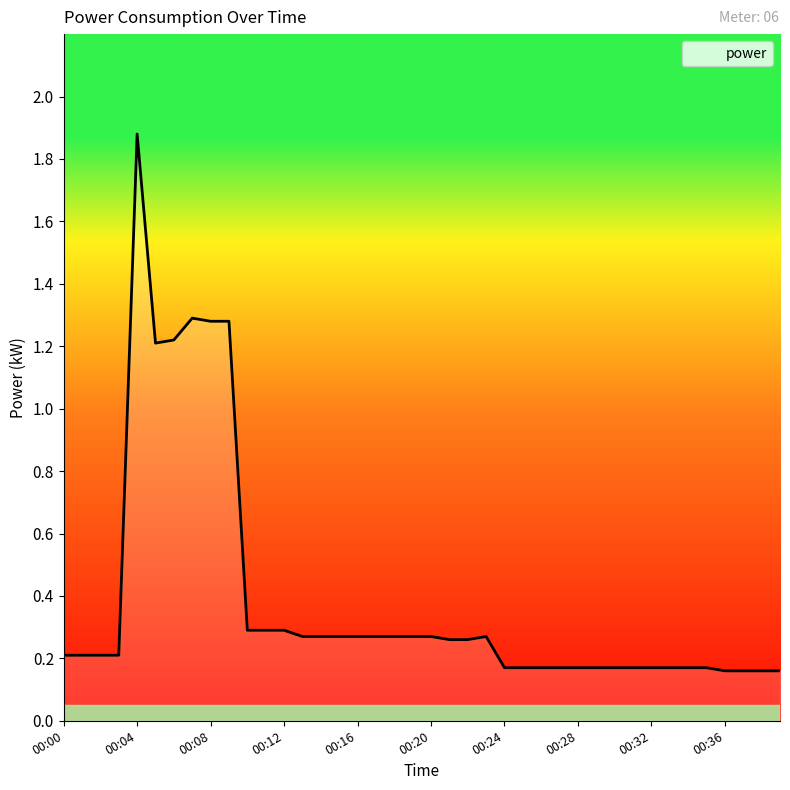

What is the greatest value displayed?

1.9